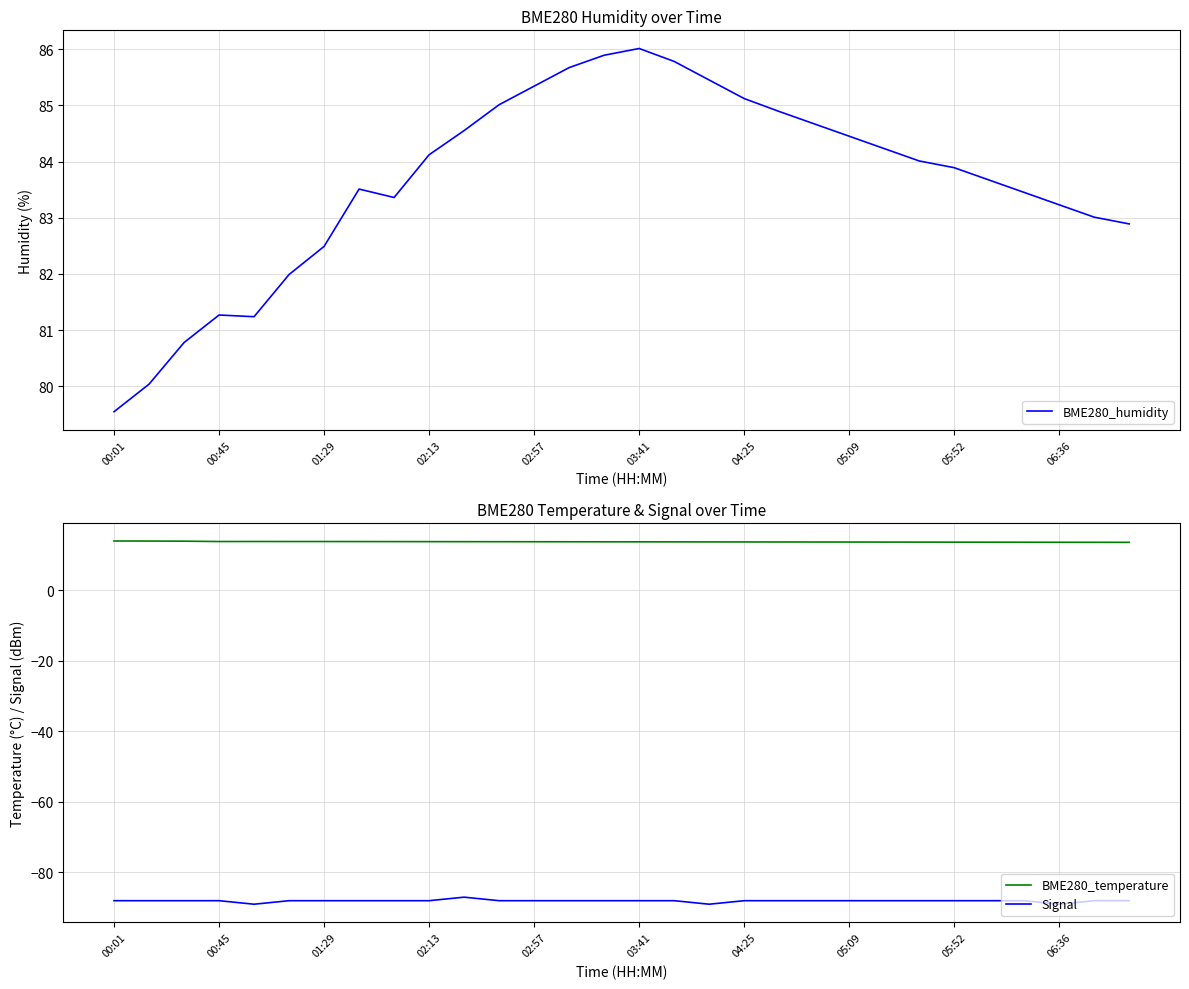

In Signal, how many points are higher than both neighbors (excluding endpoints)?

1